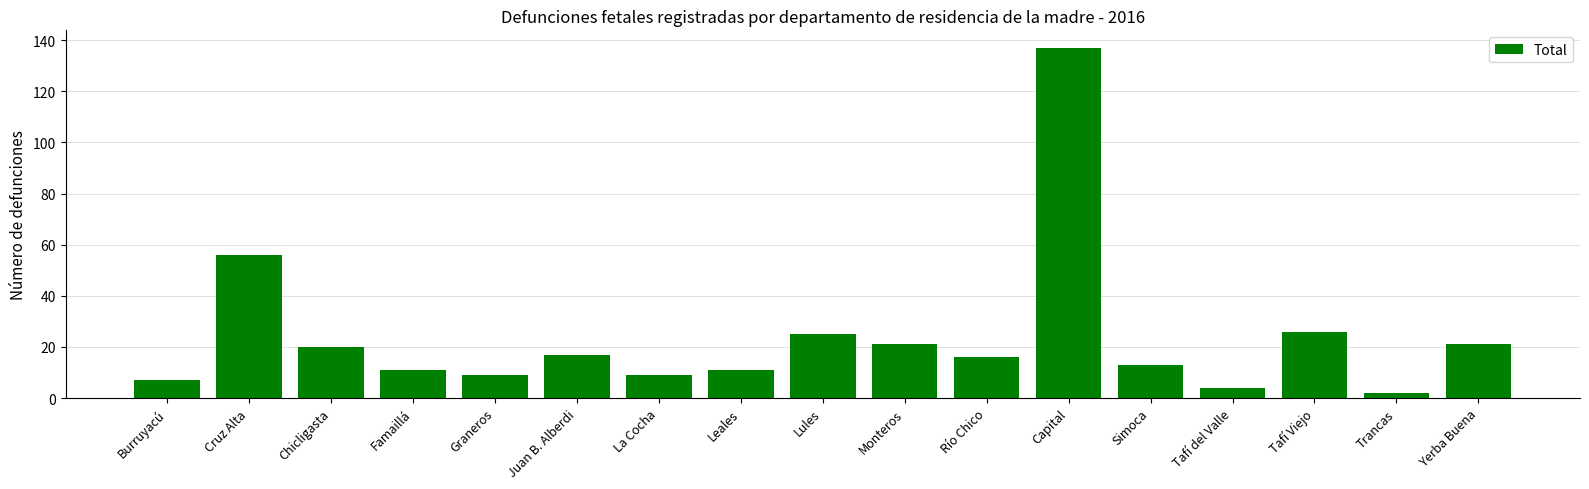

The chart shows a value of 2 at Trancas. True or false?

True